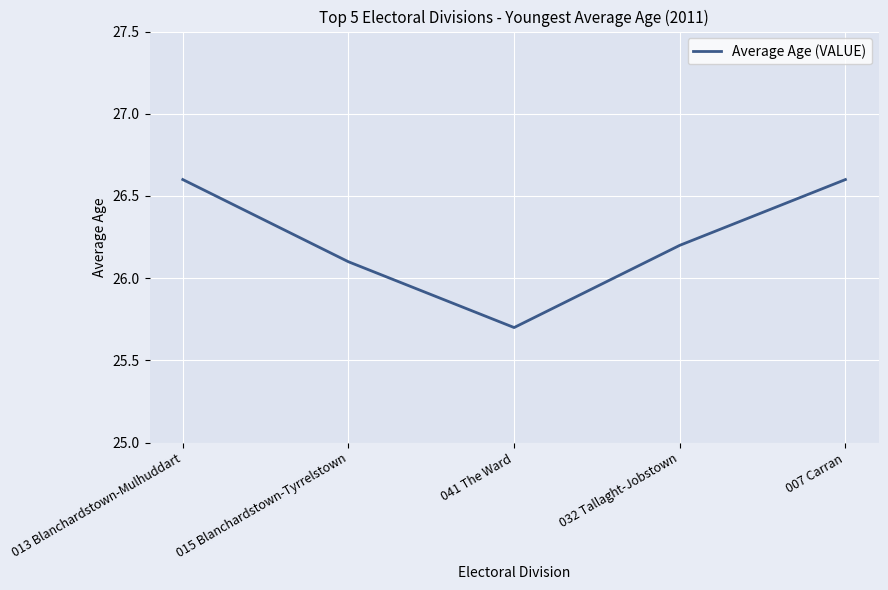

True or false: the data shows 14.2 at 013 Blanchardstown-Mulhuddart.

False